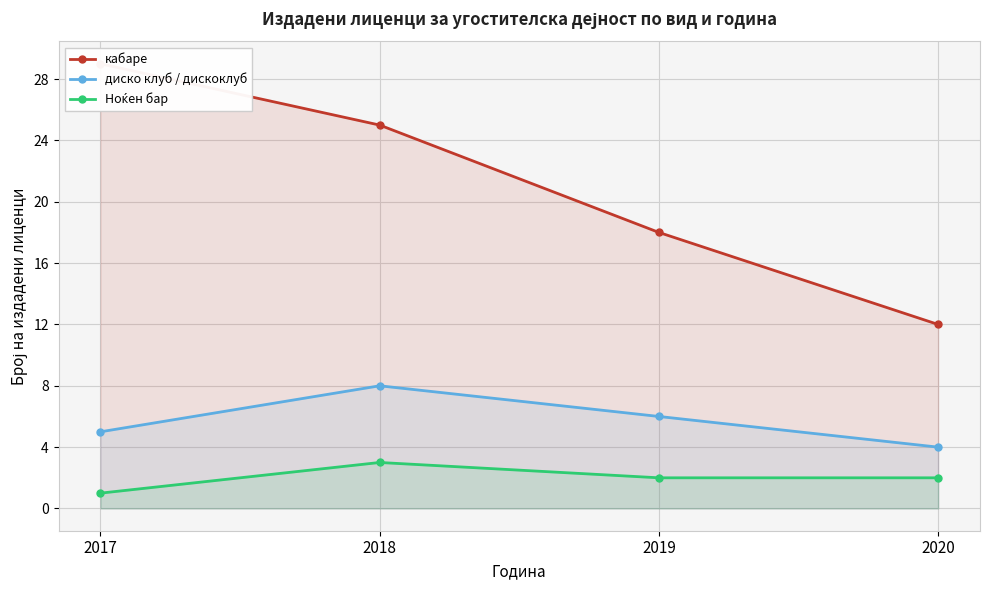

What is the minimum value shown in the chart?

1